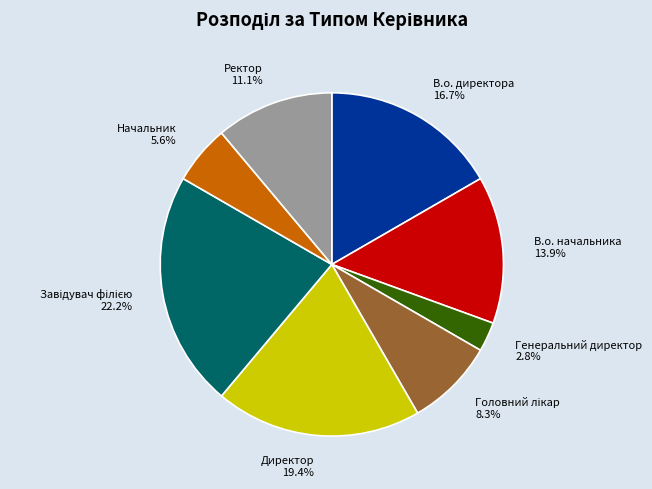

Does Начальник represent more than half of the total?

No